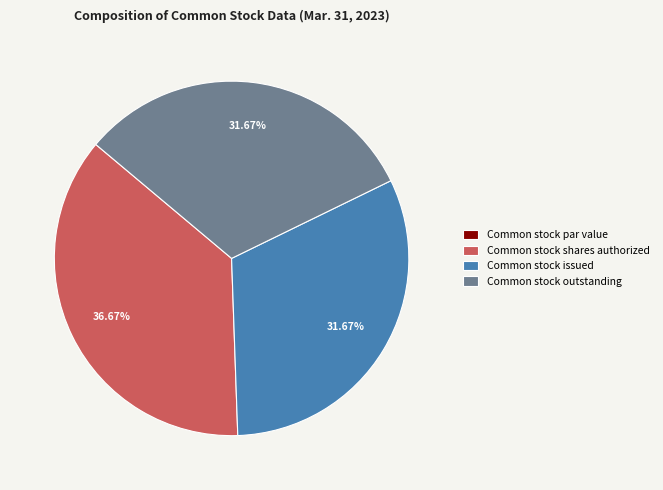

Do Common stock issued and Common stock outstanding together represent more than half of the pie?

Yes